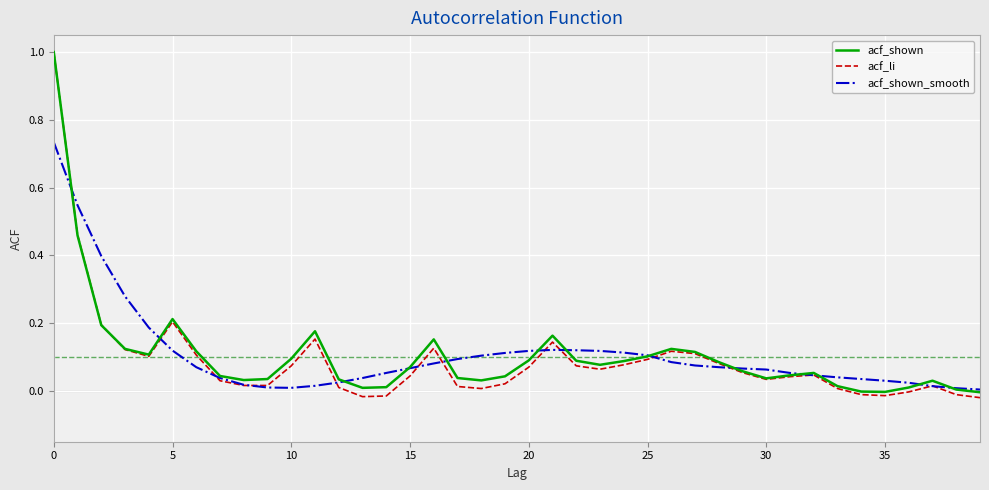

Which series has the largest range (max minus min)?

acf_li